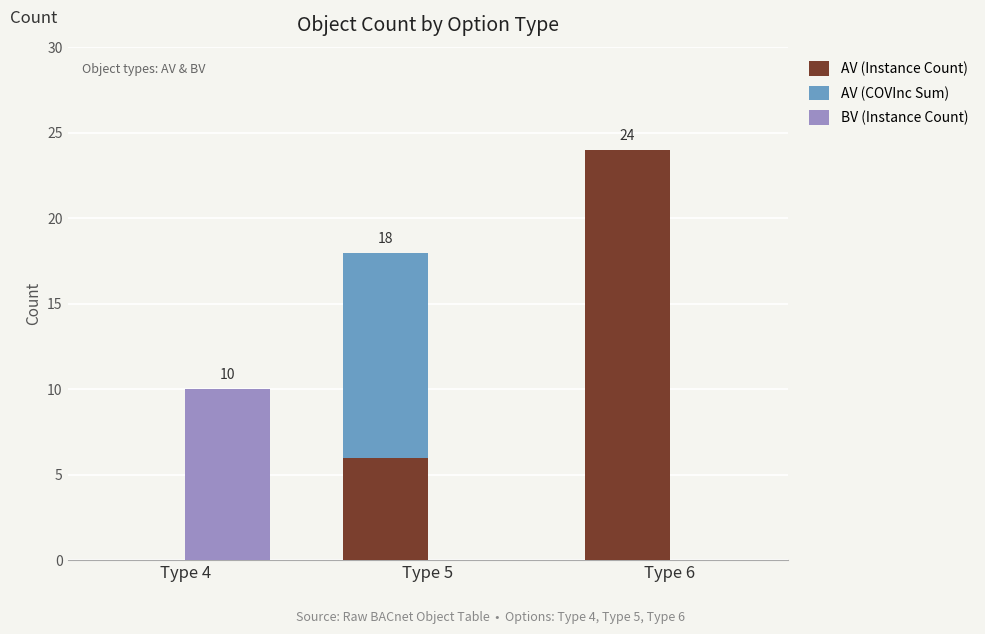

Which label corresponds to the largest value in the chart?

Type 6